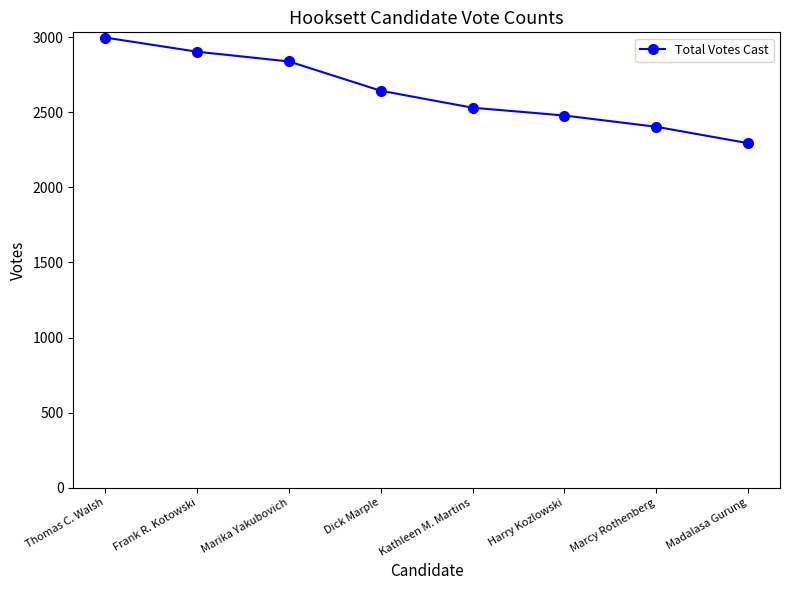

The value at Marika Yakubovich is 2839. True or false?

True